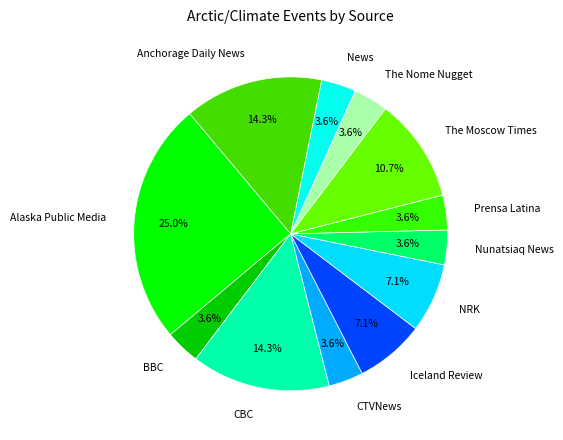

What is the largest slice in the pie chart?

Alaska Public Media